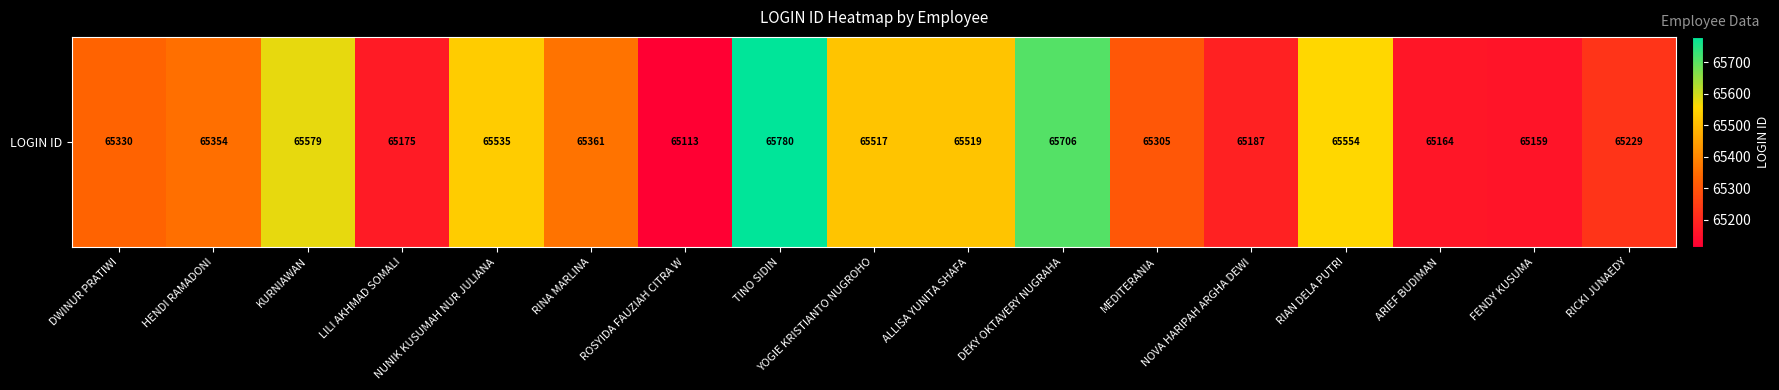

Count the number of values greater than 65354.

8